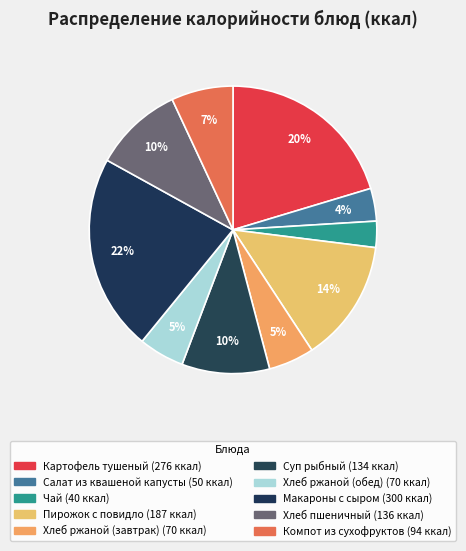

Do Чай and Салат из квашеной капусты together represent more than half of the pie?

No